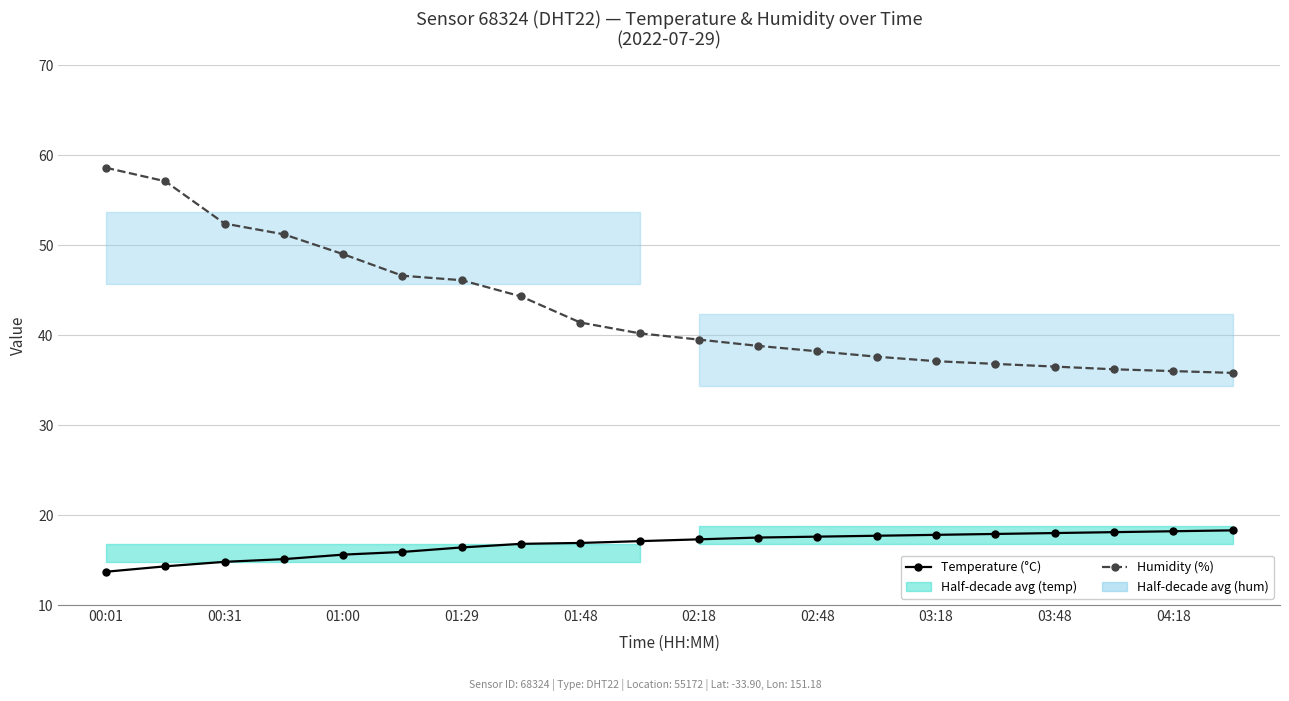

At 03:18, list the series in order from smallest to largest.

Temperature (°C), Humidity (%)